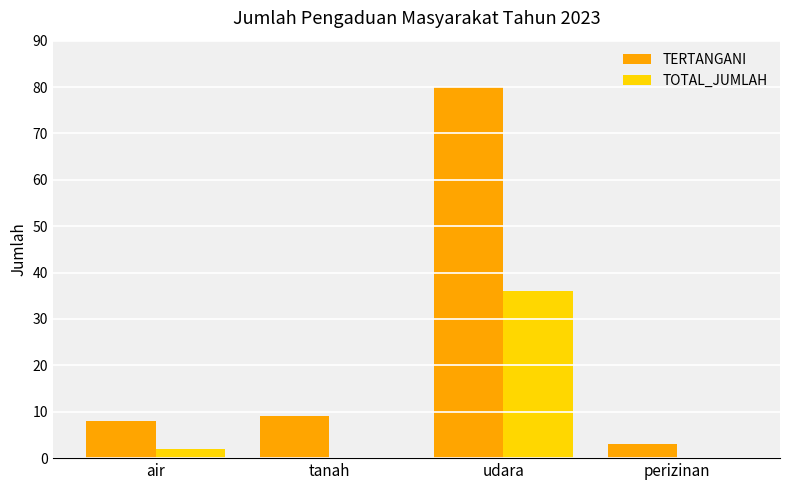

Read the TERTANGANI value at tanah.

9